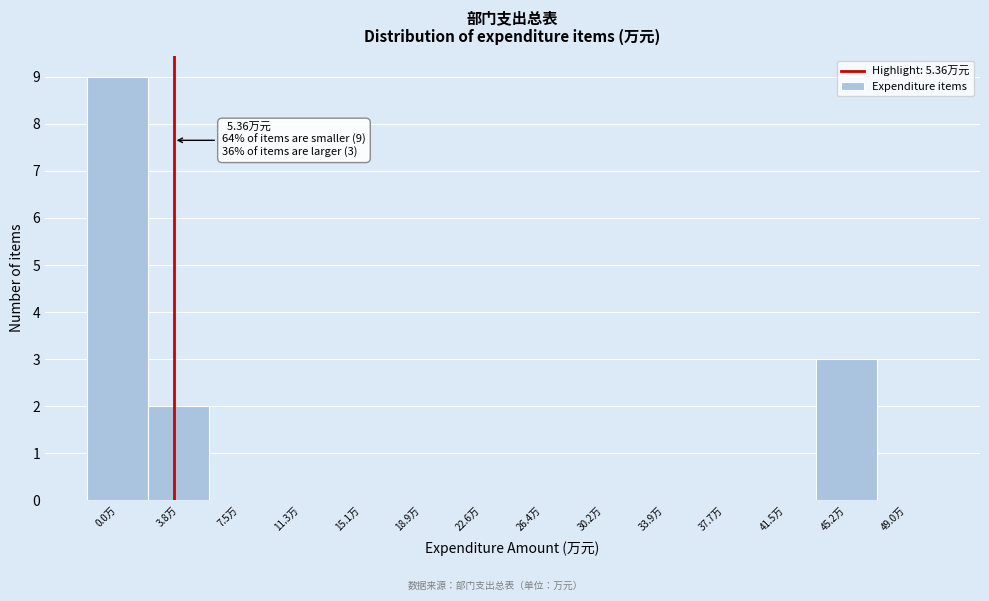

Reading left to right, extract all data points from this chart.

0.0万=9	3.8万=2	7.5万=0	11.3万=0	15.1万=0	18.9万=0	22.6万=0	26.4万=0	30.2万=0	33.9万=0	37.7万=0	41.5万=0	45.2万=3	49.0万=0